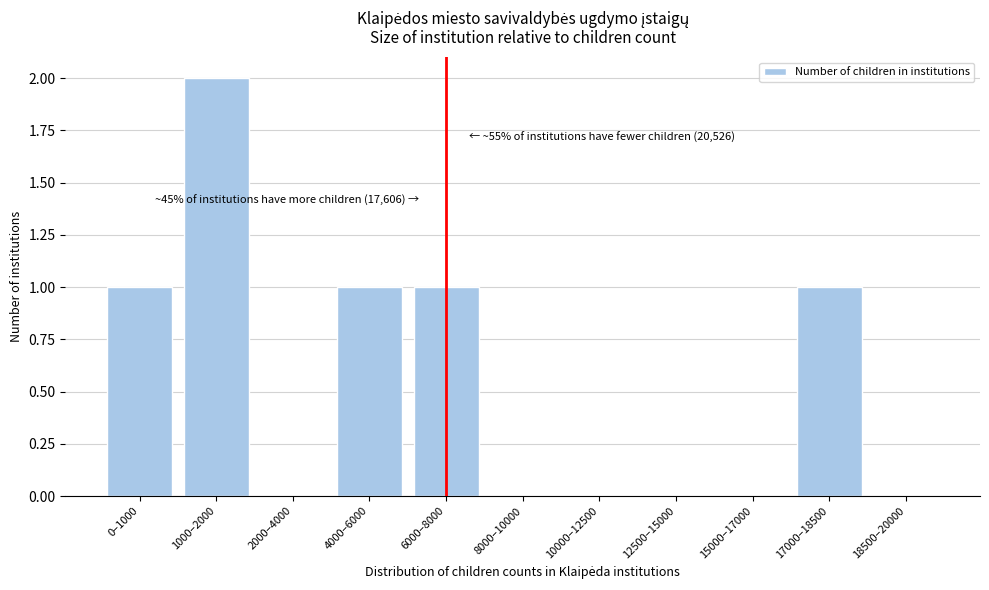

Reading left to right, extract all data points from this chart.

0–1000=1	1000–2000=2	2000–4000=0	4000–6000=1	6000–8000=1	8000–10000=0	10000–12500=0	12500–15000=0	15000–17000=0	17000–18500=1	18500–20000=0